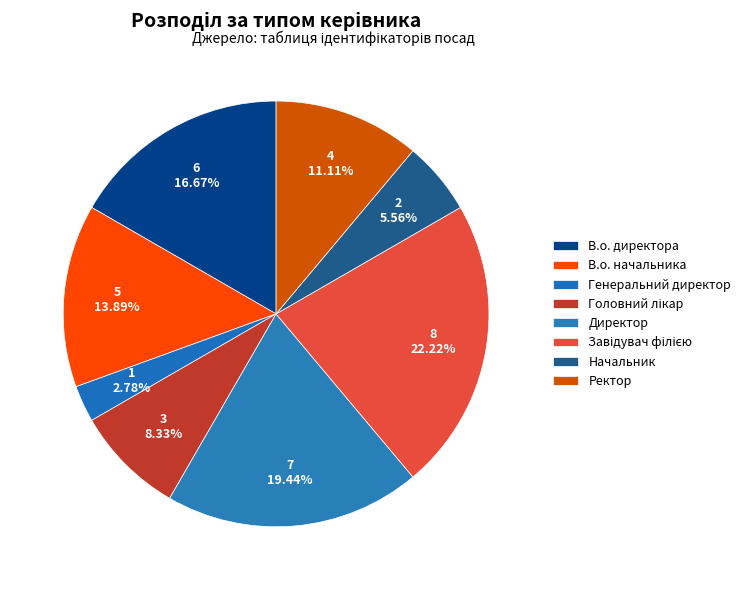

Combined, do Директор and Ректор account for over 50%?

No